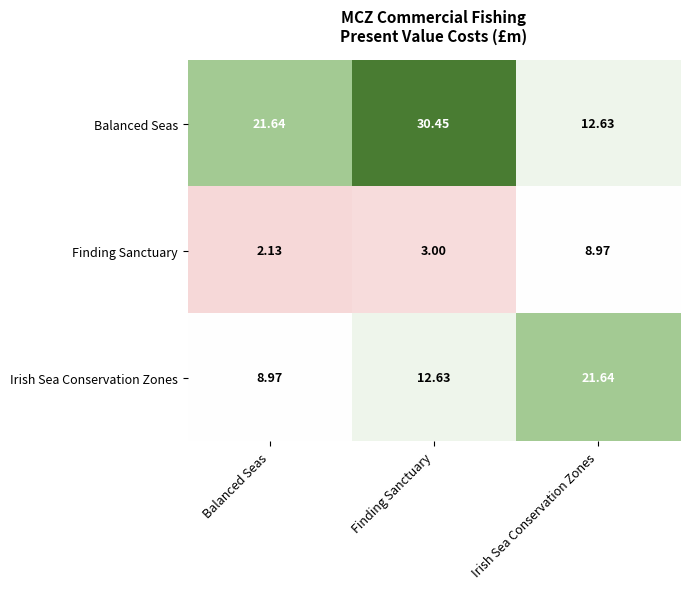

Rank the categories by Balanced Seas value from highest to lowest.

Finding Sanctuary, Balanced Seas, Irish Sea Conservation Zones